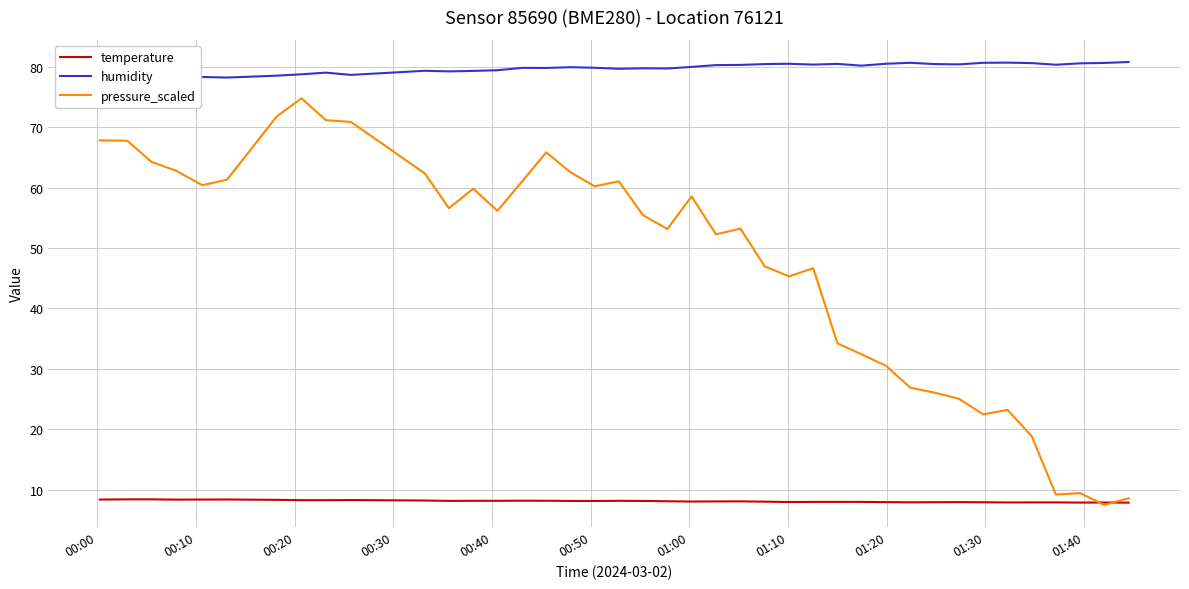

What is the maximum value for pressure_scaled?

74.8